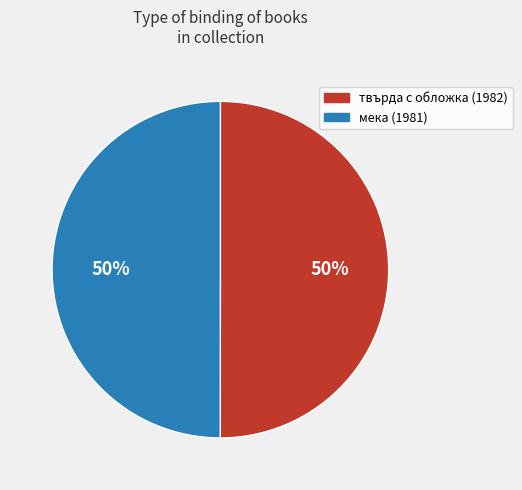

The твърда с обложка (1982) slice represents 50% of the pie. True or false?

True